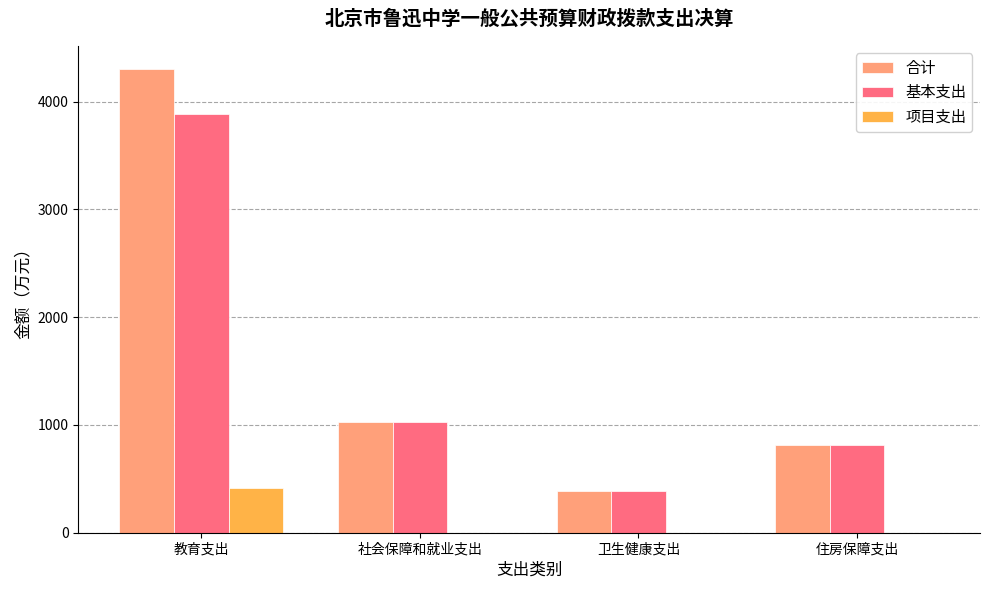

What is the total value across all series at 教育支出?

8607.0